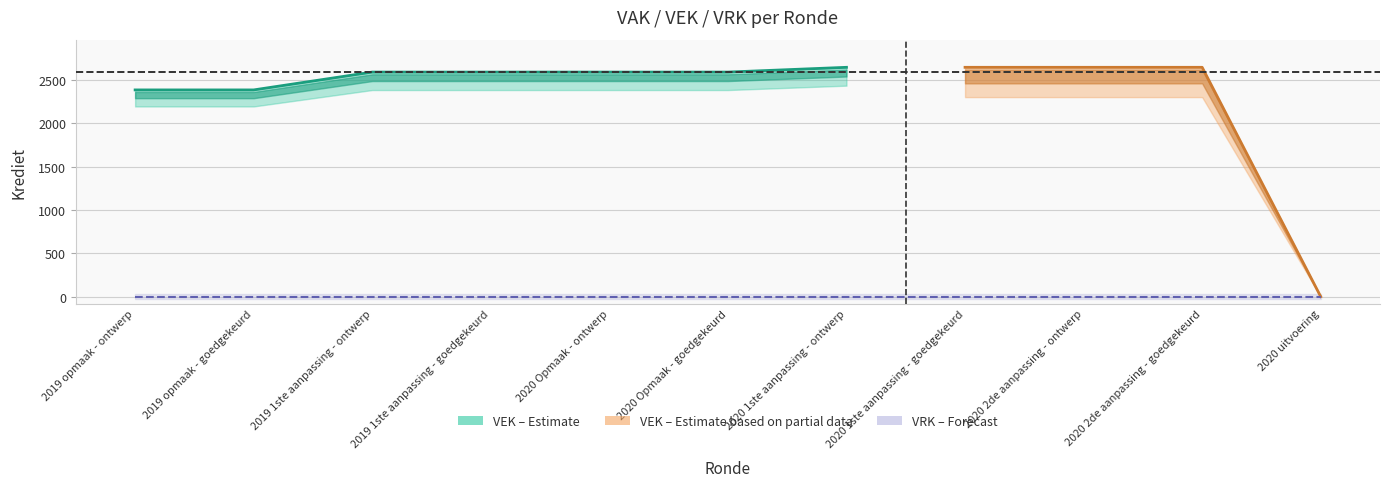

What is the difference between the maximum and minimum values in the VEK series?

2648